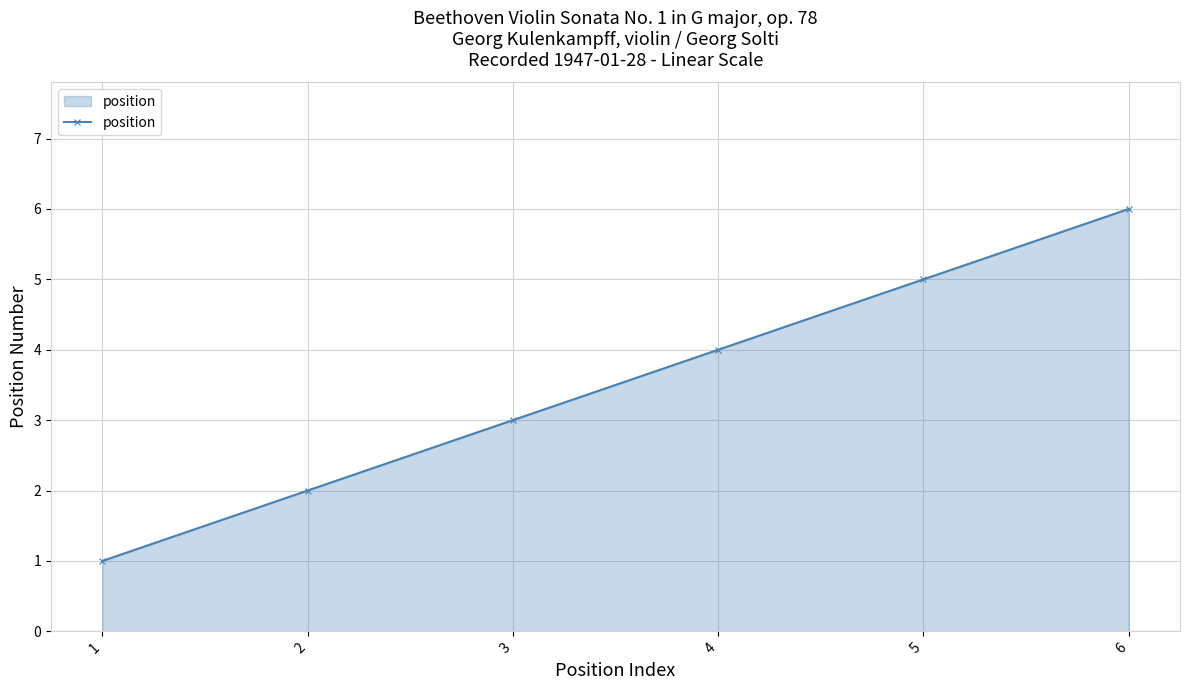

Rank the categories by value from lowest to highest.

1, 2, 3, 4, 5, 6